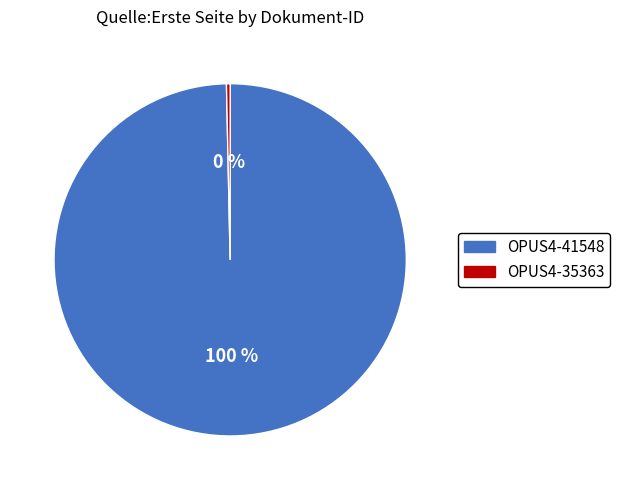

To the nearest percent, what is the combined percentage of OPUS4-35363 and OPUS4-41548?

100%